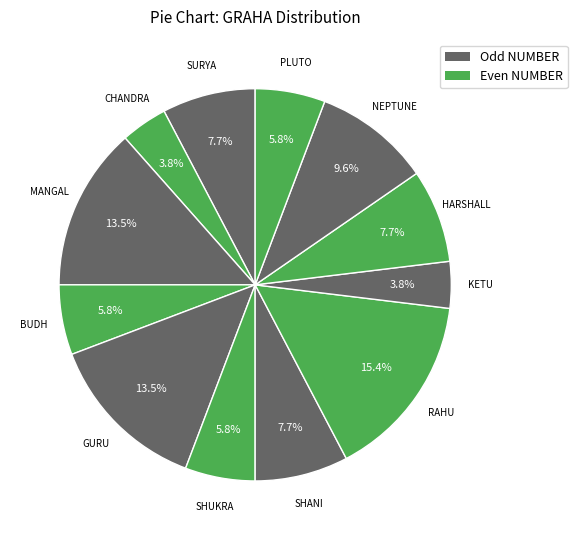

Which category has the smallest portion of the pie?

CHANDRA